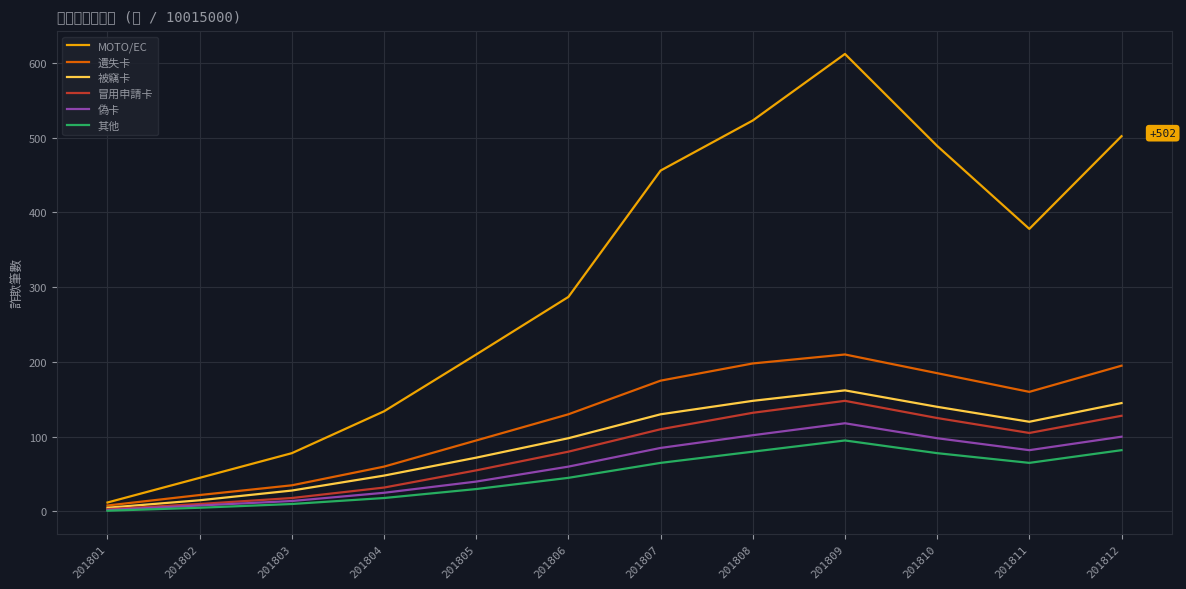

At which label does 其他 reach its peak?

201809